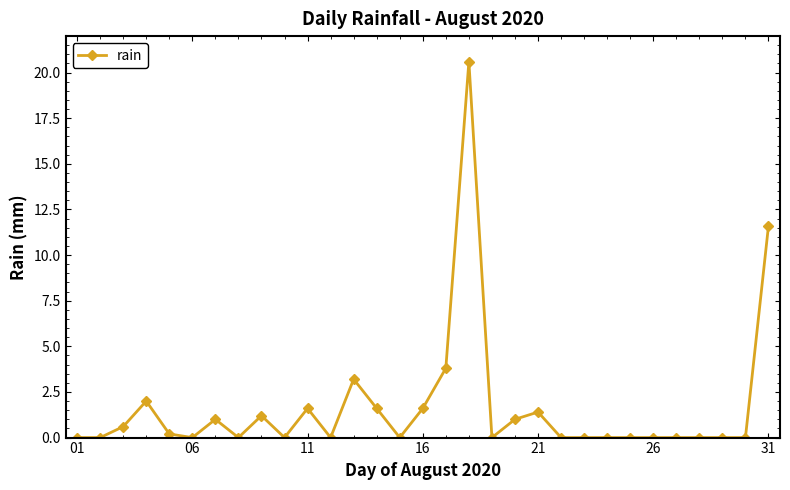

What is the sum of all values?

51.4